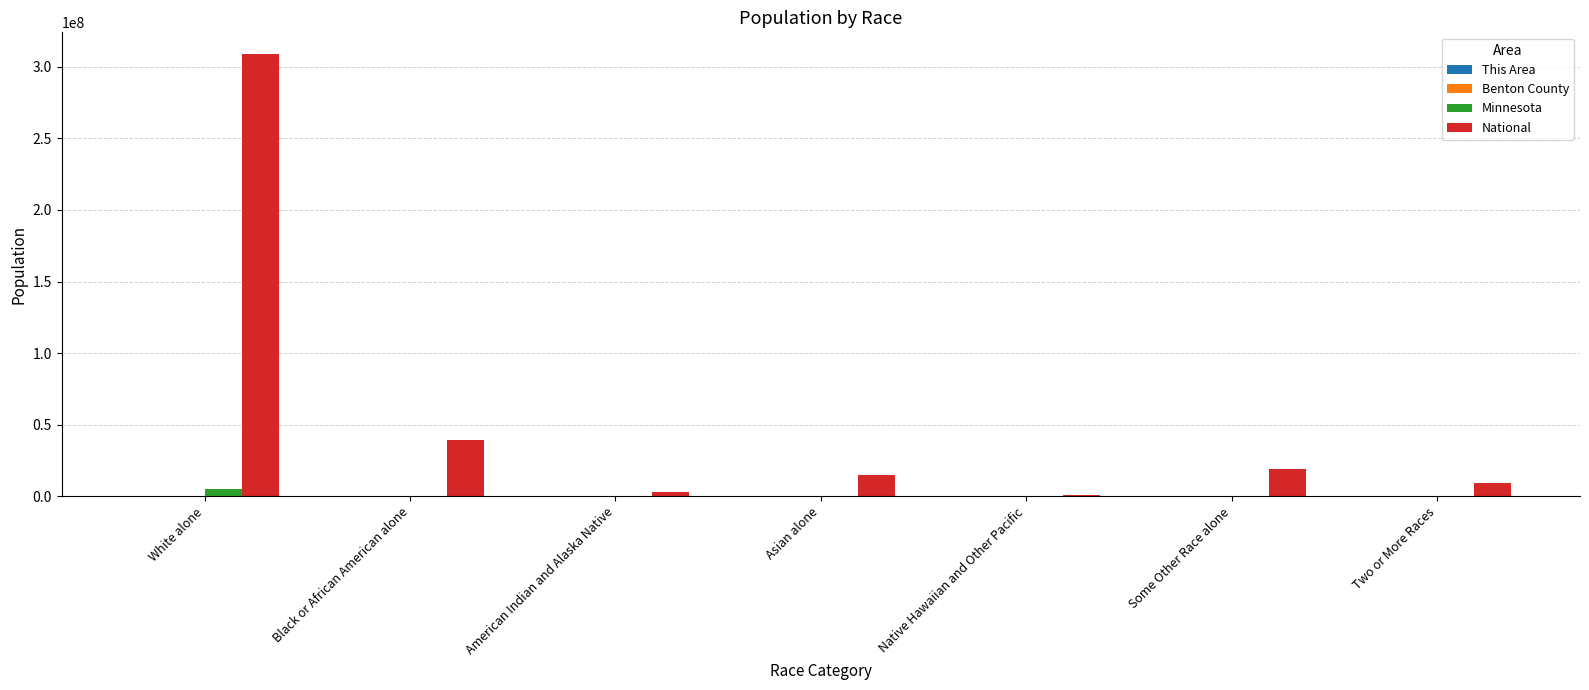

Which series has the largest total across all categories?

National